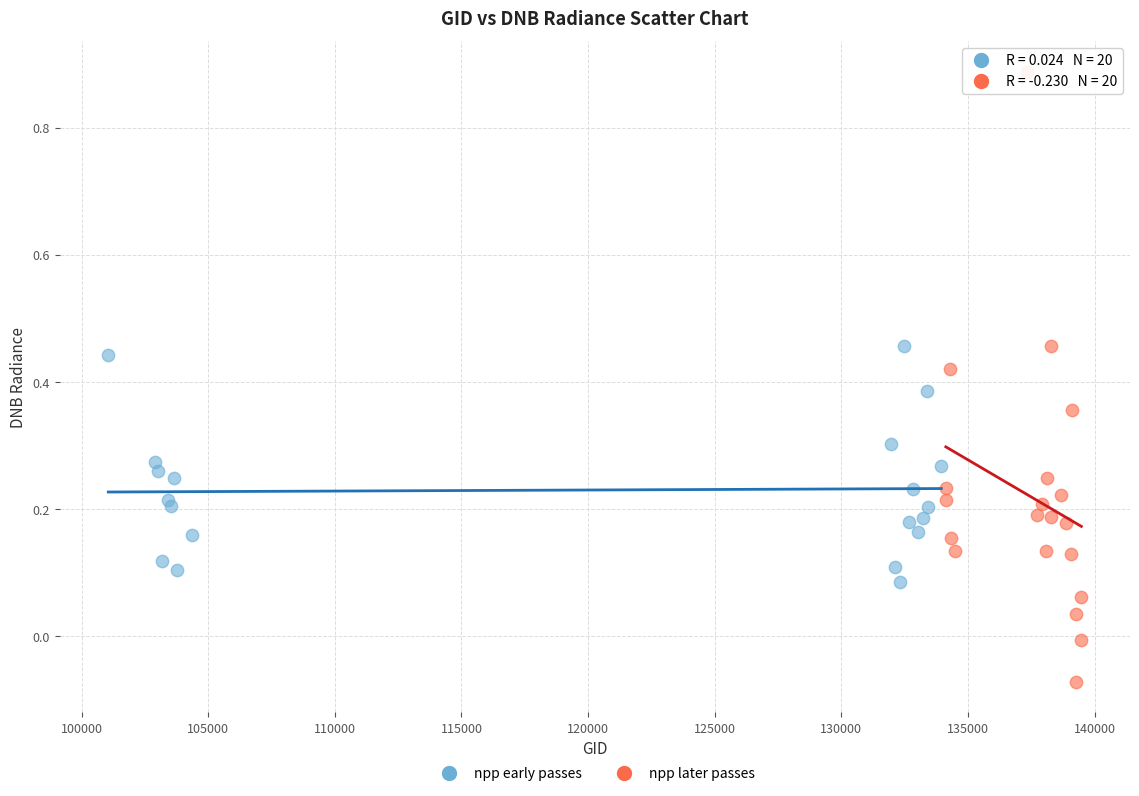

Which series contains the lowest Y value?

npp later passes